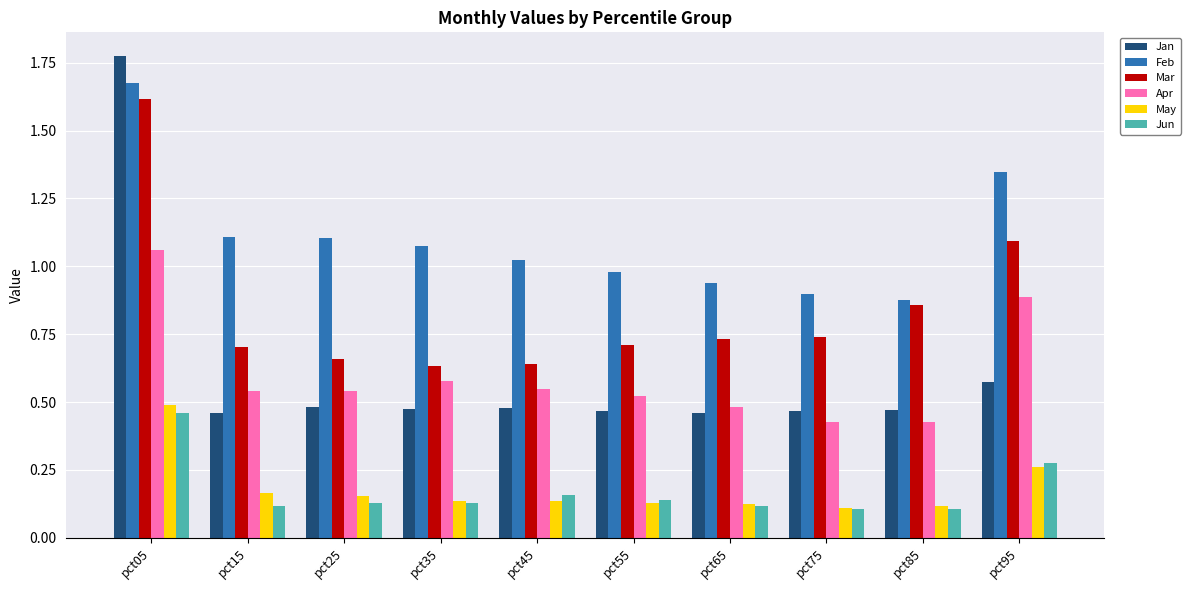

At which category does the chart reach its peak across all series?

pct05